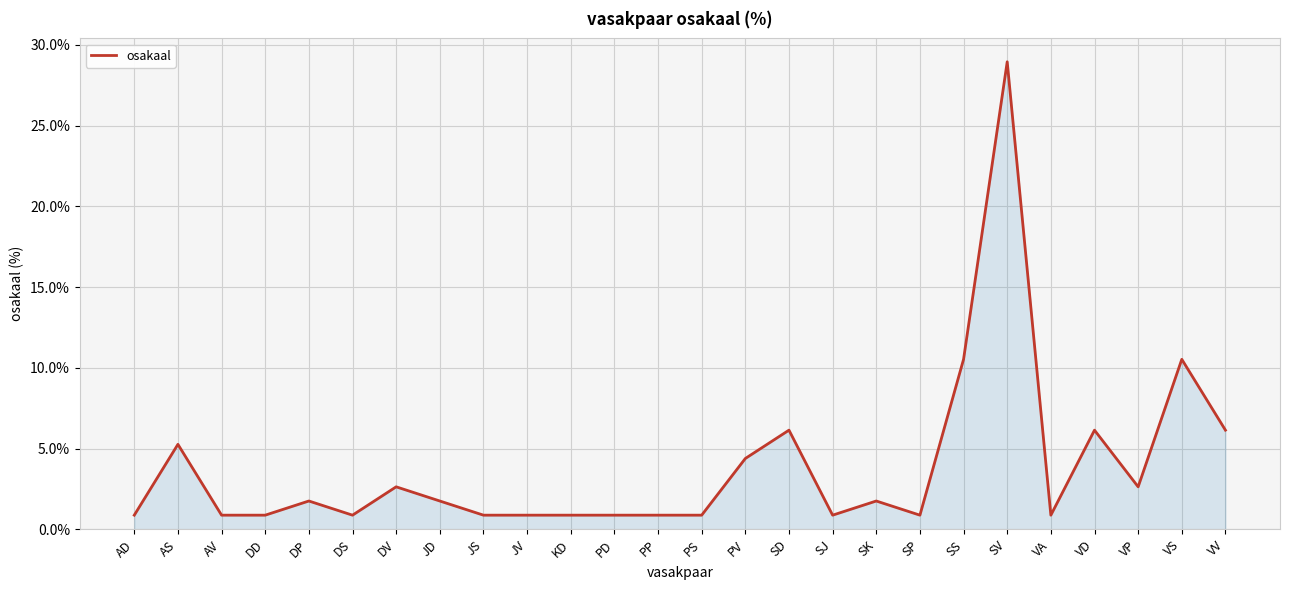

What is the change in value from AV to DP?

+0.9